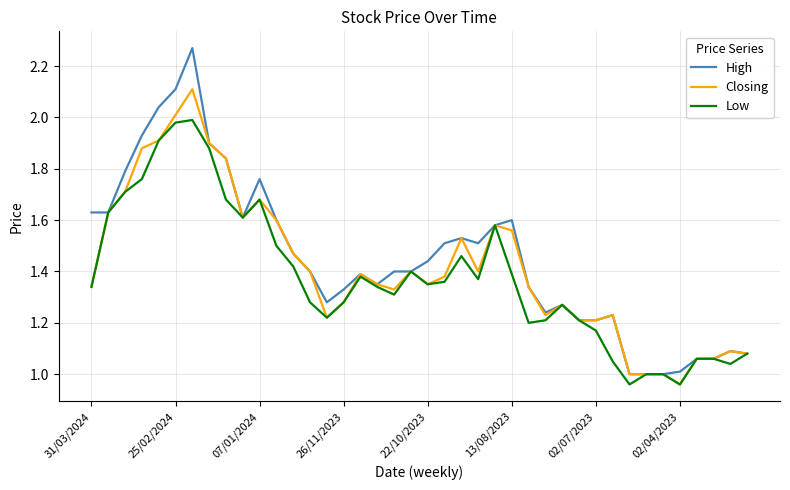

Which series has the largest range (max minus min)?

High